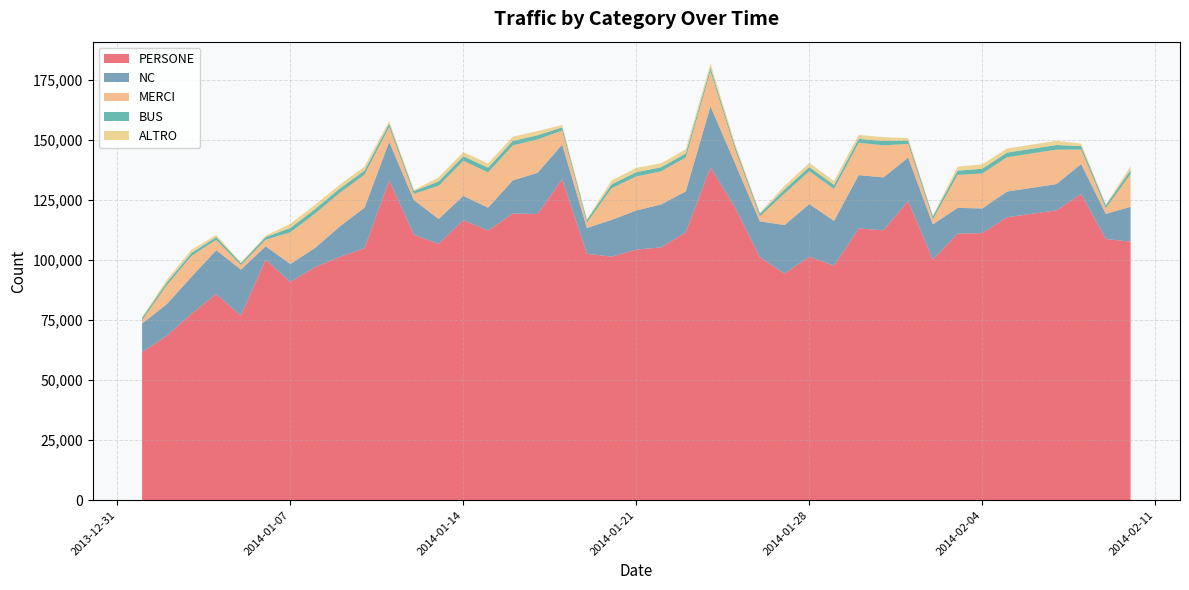

Reading left to right, list all the values displayed in this chart.

PERSONE: 61697	68430	77673	85867	76891	100214	90922	97082	101348	104978	133203	110593	106797	116601	112335	119431	119204	133736	102661	101438	104393	105315	111556	138602	121908	101213	94439	101381	97704	113221	112426	124614	100222	111036	111272	117880	120721	127540	108818	107697
NC: 11880	13249	15393	18262	19169	5536	7460	8010	12695	16846	16073	14406	10345	10186	9520	13783	17166	14409	10722	15337	16319	17875	17067	25476	18308	14920	20195	21983	18656	22211	22046	18093	14685	10733	10258	10698	10951	12494	10468	14510
MERCI: 1352	7872	8706	4324	1842	2785	13193	14315	13989	13778	6225	2636	13825	14591	14659	14585	13922	5817	2228	13159	14151	13819	14116	14638	5751	2106	13172	13690	13284	13474	13346	5701	2159	13736	14558	14290	14344	6043	2322	13646
BUS: 999	1163	1230	1165	865	1059	1862	1874	1788	1718	1346	1150	1849	1889	2010	1873	1703	1344	1096	1668	1792	1664	1704	1418	1304	1128	1689	1708	1691	1646	1796	1412	1160	1772	1992	1936	1933	1434	1221	1683
ALTRO: 358	1043	1332	847	301	545	1716	1776	1606	1678	1033	404	1645	1748	1742	1755	1739	999	387	1613	1760	1675	1690	1779	1018	403	1523	1710	1659	1605	1615	1002	315	1655	1828	1694	1762	1035	358	1568